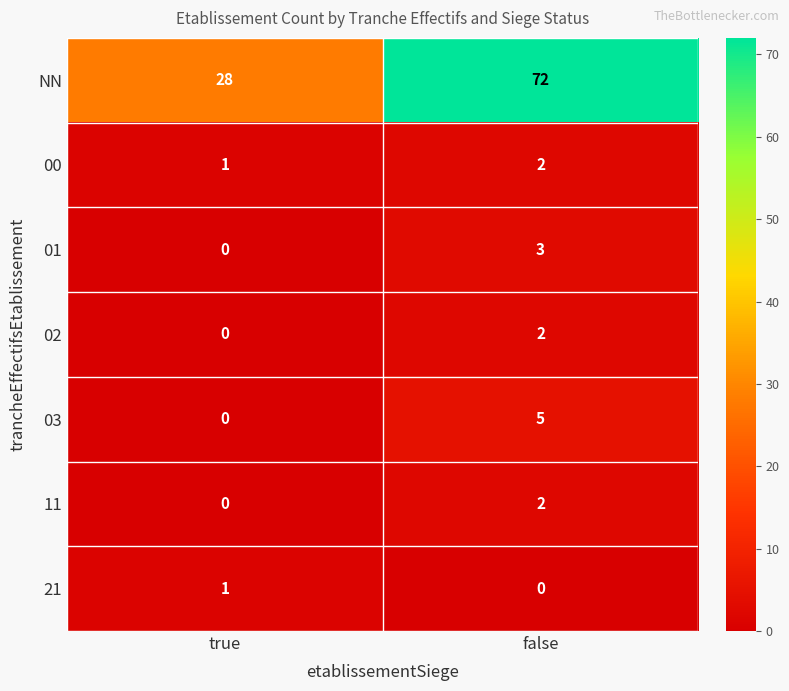

Reading left to right, extract all data points from this chart.

NN: true=28	false=72
00: true=1	false=2
01: true=0	false=3
02: true=0	false=2
03: true=0	false=5
11: true=0	false=2
21: true=1	false=0